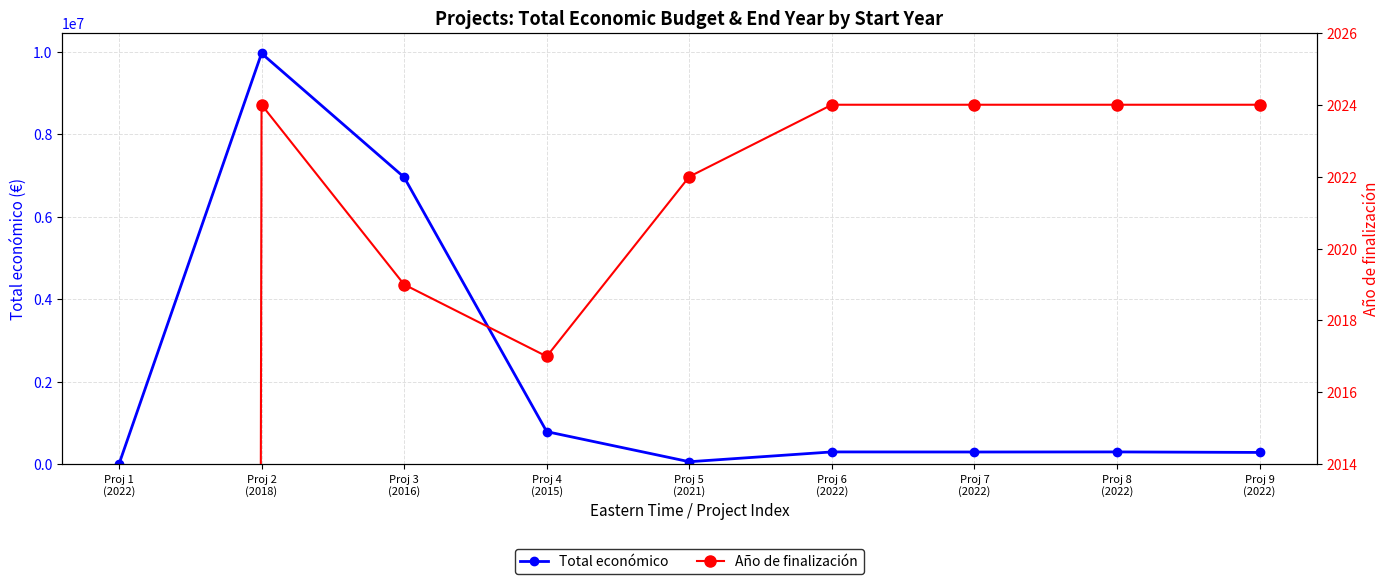

Reading left to right, extract all data points from this chart.

Total económico: 0	9963866	6960293	791359	61847	299913	297911	299882	287260
Año de finalización: 0	2024	2019	2017	2022	2024	2024	2024	2024